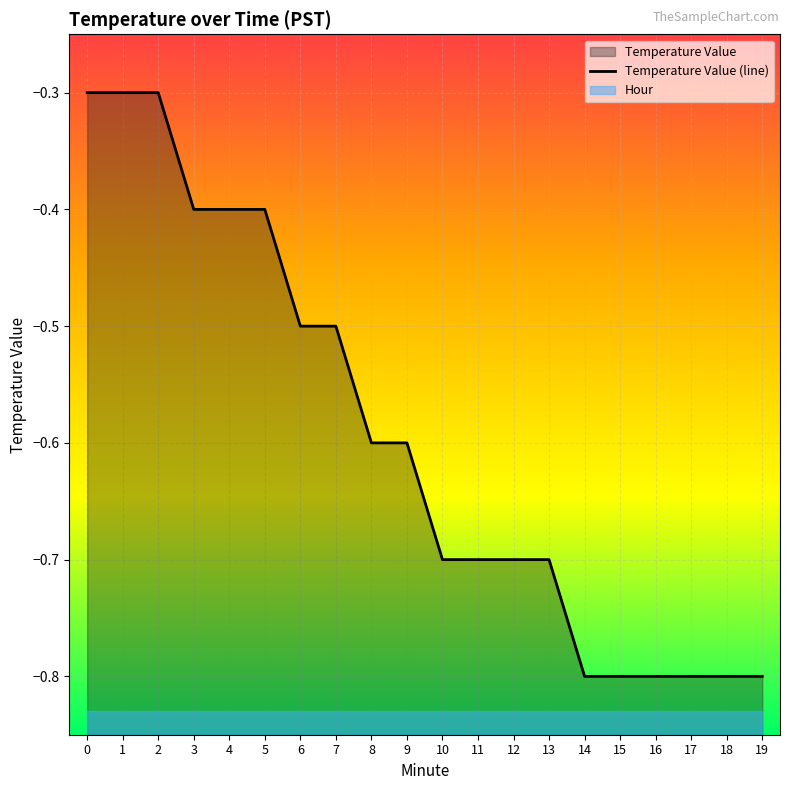

List the labels in order of value, largest first.

0, 1, 2, 3, 4, 5, 6, 7, 8, 9, 10, 11, 12, 13, 14, 15, 16, 17, 18, 19